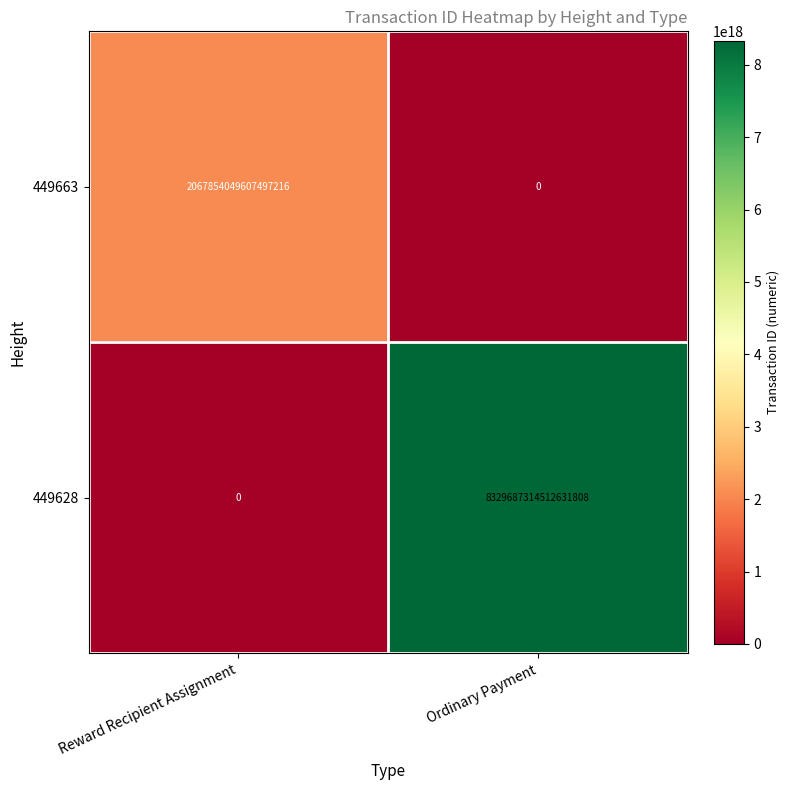

Which series has the widest spread of values?

449628